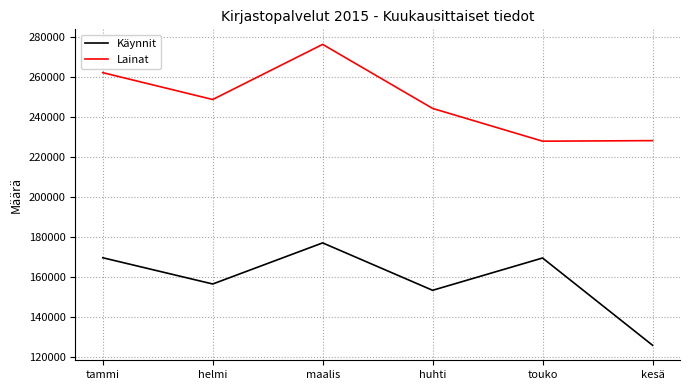

At huhti, list the series in order from largest to smallest.

Lainat, Käynnit